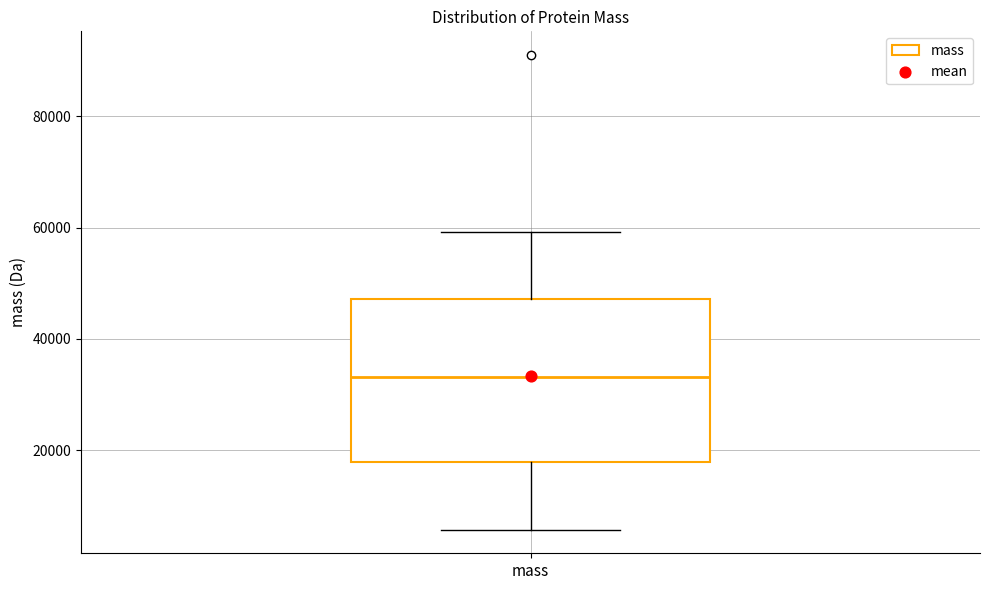

Transcribe this box plot: give where the median line is, the range the box spans, and where the two whiskers end, as read against the y-axis. The values are not printed on the chart, so give them approximately, as read against the axis.

median 34000, box 18000 to 48000, whiskers 6000 to 60000